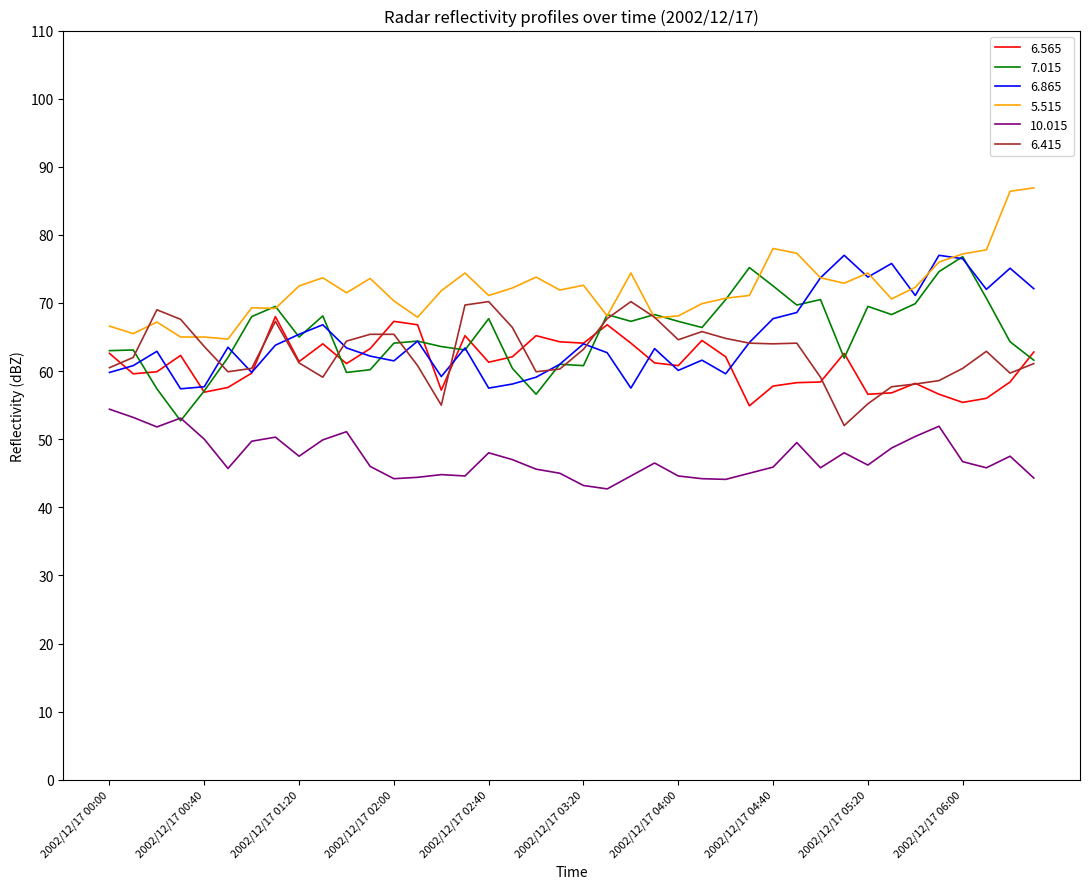

Which series has the largest total across all categories?

5.515